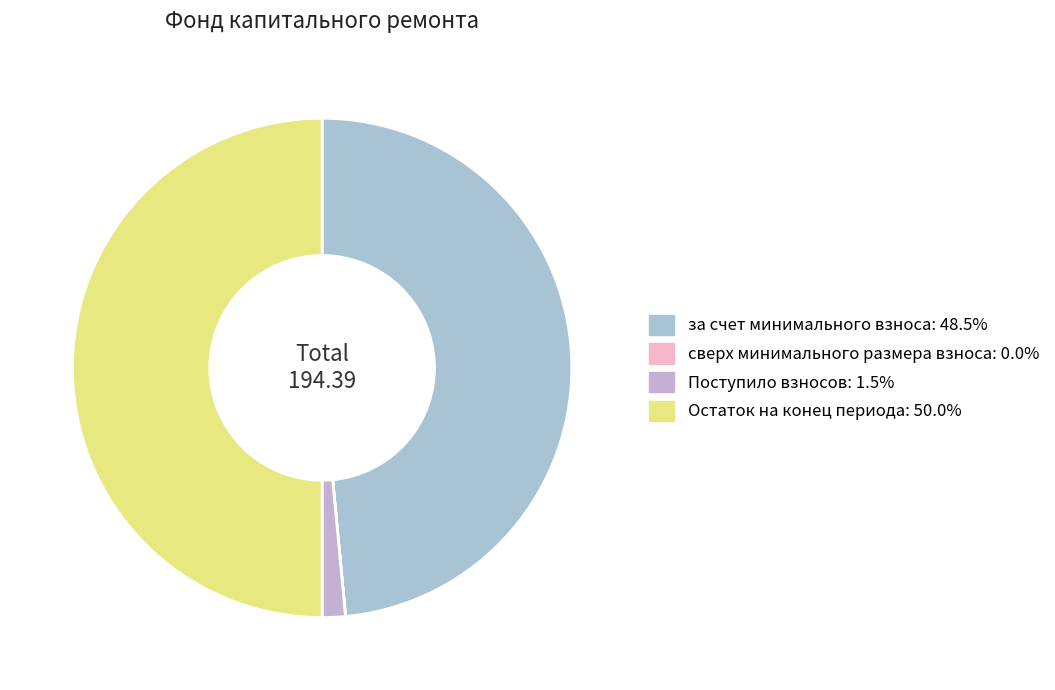

What is the change in value from за счет минимального взноса to сверх минимального размера взноса?

-94.3